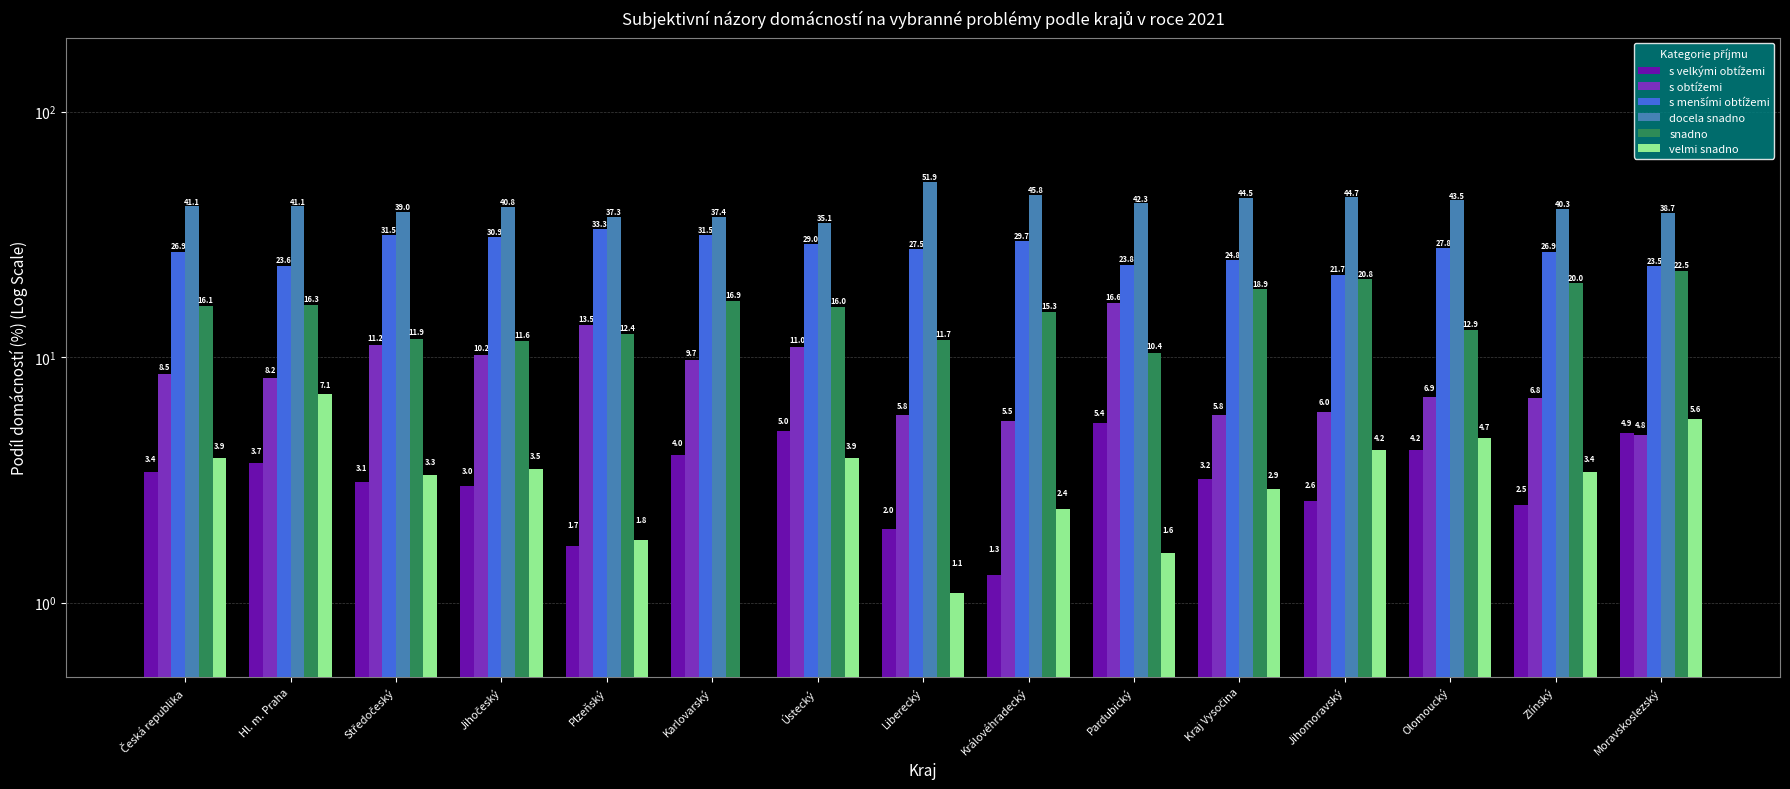

Reading left to right, transcribe all the data shown in this chart.

s velkými obtížemi: Česká republika=3.4	Hl. m. Praha=3.7	Středočeský=3.1	Jihočeský=3.0	Plzeňský=1.7	Karlovarský=4.0	Ústecký=5.0	Liberecký=2.0	Královéhradecký=1.3	Pardubický=5.4	Kraj Vysočina=3.2	Jihomoravský=2.6	Olomoucký=4.2	Zlínský=2.5	Moravskoslezský=4.9
s obtížemi: Česká republika=8.5	Hl. m. Praha=8.2	Středočeský=11.2	Jihočeský=10.2	Plzeňský=13.5	Karlovarský=9.7	Ústecký=11.0	Liberecký=5.8	Královéhradecký=5.5	Pardubický=16.6	Kraj Vysočina=5.8	Jihomoravský=6.0	Olomoucký=6.9	Zlínský=6.8	Moravskoslezský=4.8
s menšími obtížemi: Česká republika=26.9	Hl. m. Praha=23.6	Středočeský=31.5	Jihočeský=30.9	Plzeňský=33.3	Karlovarský=31.5	Ústecký=29.0	Liberecký=27.5	Královéhradecký=29.7	Pardubický=23.8	Kraj Vysočina=24.8	Jihomoravský=21.7	Olomoucký=27.8	Zlínský=26.9	Moravskoslezský=23.5
docela snadno: Česká republika=41.1	Hl. m. Praha=41.1	Středočeský=39.0	Jihočeský=40.8	Plzeňský=37.3	Karlovarský=37.4	Ústecký=35.1	Liberecký=51.9	Královéhradecký=45.8	Pardubický=42.3	Kraj Vysočina=44.5	Jihomoravský=44.7	Olomoucký=43.5	Zlínský=40.3	Moravskoslezský=38.7
snadno: Česká republika=16.1	Hl. m. Praha=16.3	Středočeský=11.9	Jihočeský=11.6	Plzeňský=12.4	Karlovarský=16.9	Ústecký=16.0	Liberecký=11.7	Královéhradecký=15.3	Pardubický=10.4	Kraj Vysočina=18.9	Jihomoravský=20.8	Olomoucký=12.9	Zlínský=20.0	Moravskoslezský=22.5
velmi snadno: Česká republika=3.9	Hl. m. Praha=7.1	Středočeský=3.3	Jihočeský=3.5	Plzeňský=1.8	Karlovarský=0.5	Ústecký=3.9	Liberecký=1.1	Královéhradecký=2.4	Pardubický=1.6	Kraj Vysočina=2.9	Jihomoravský=4.2	Olomoucký=4.7	Zlínský=3.4	Moravskoslezský=5.6